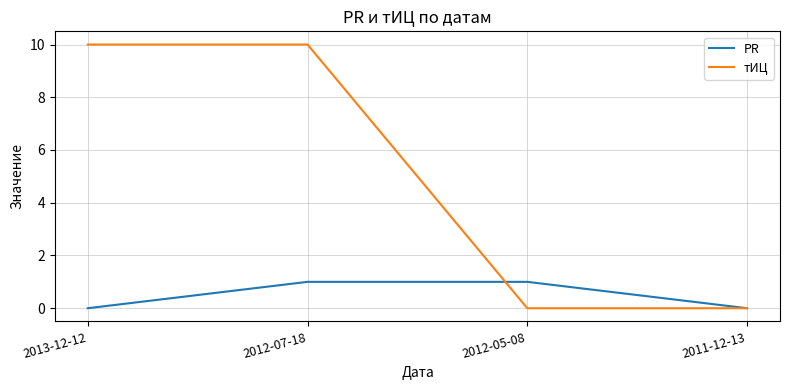

What position from the left is 2013-12-12?

1